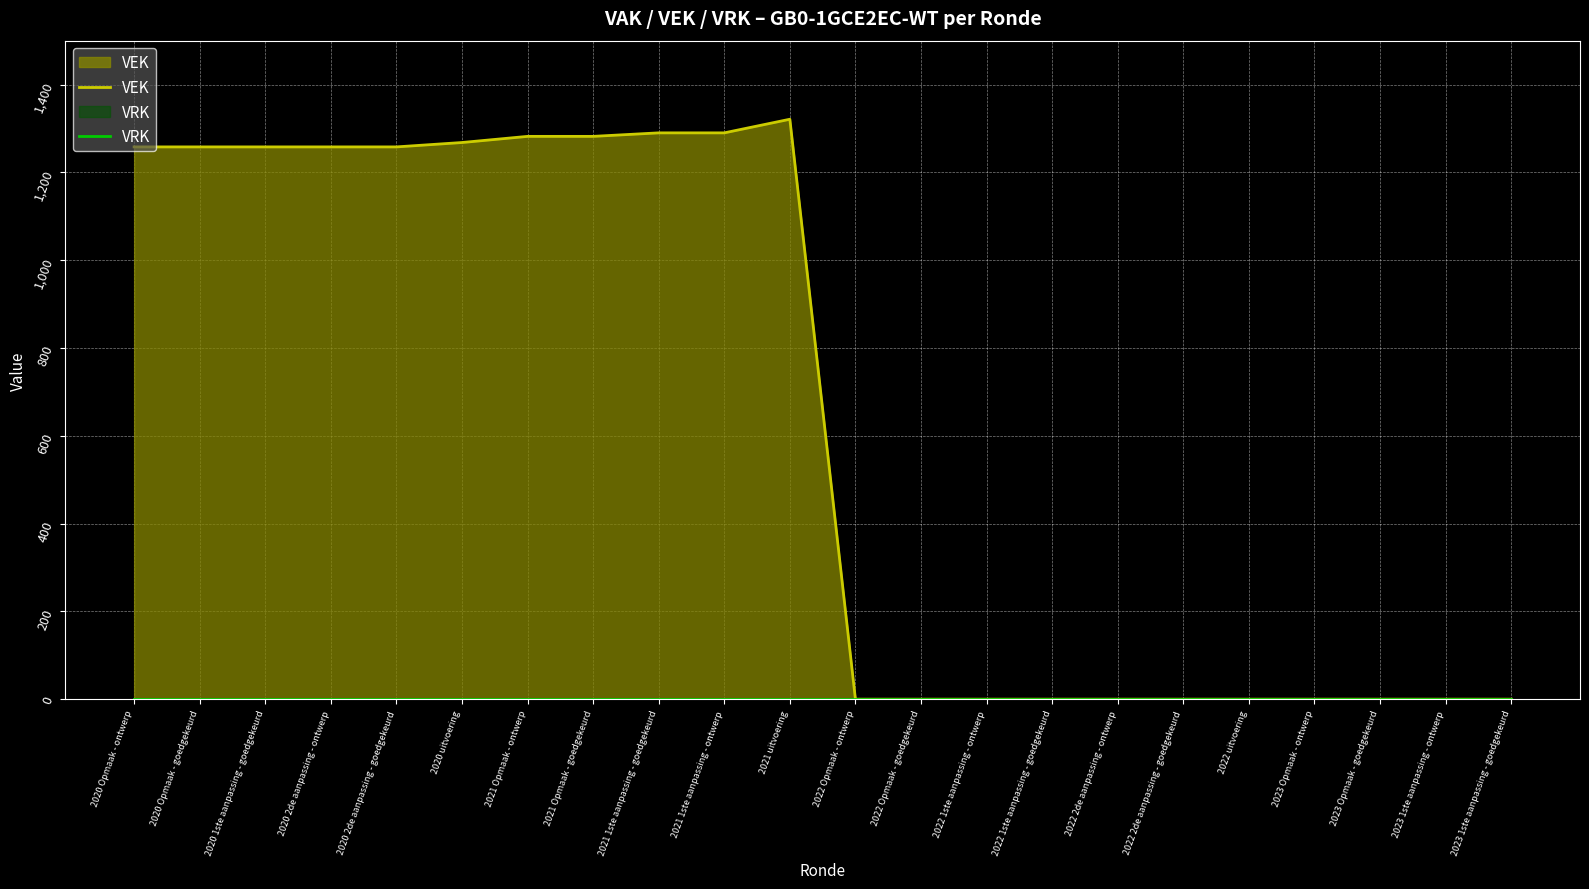

What are all the series names shown in the legend?

VEK, VRK